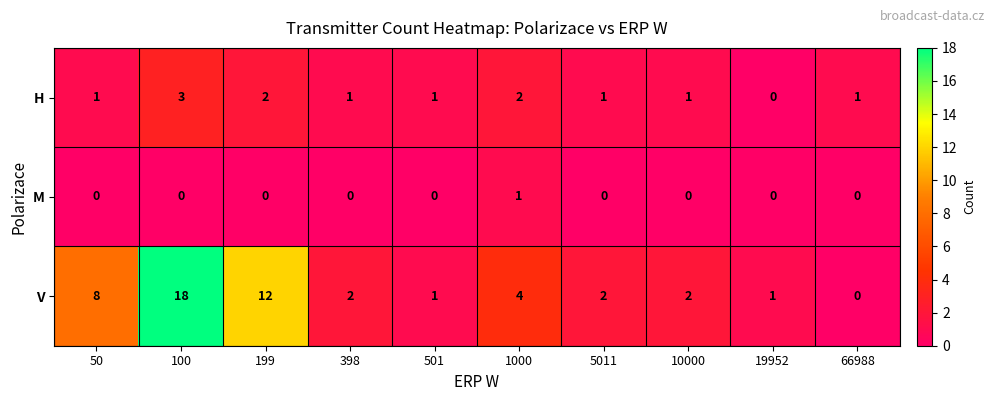

What is the maximum value shown in the chart?

18